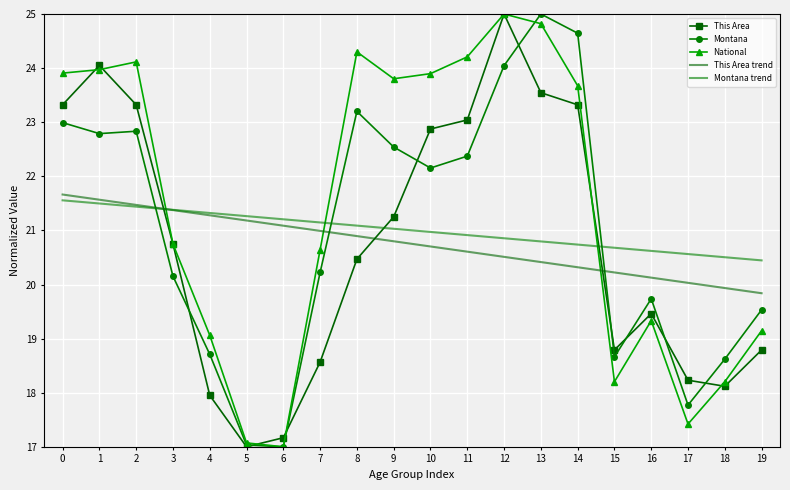

The This Area series shows 33.4 at 9. True or false?

False